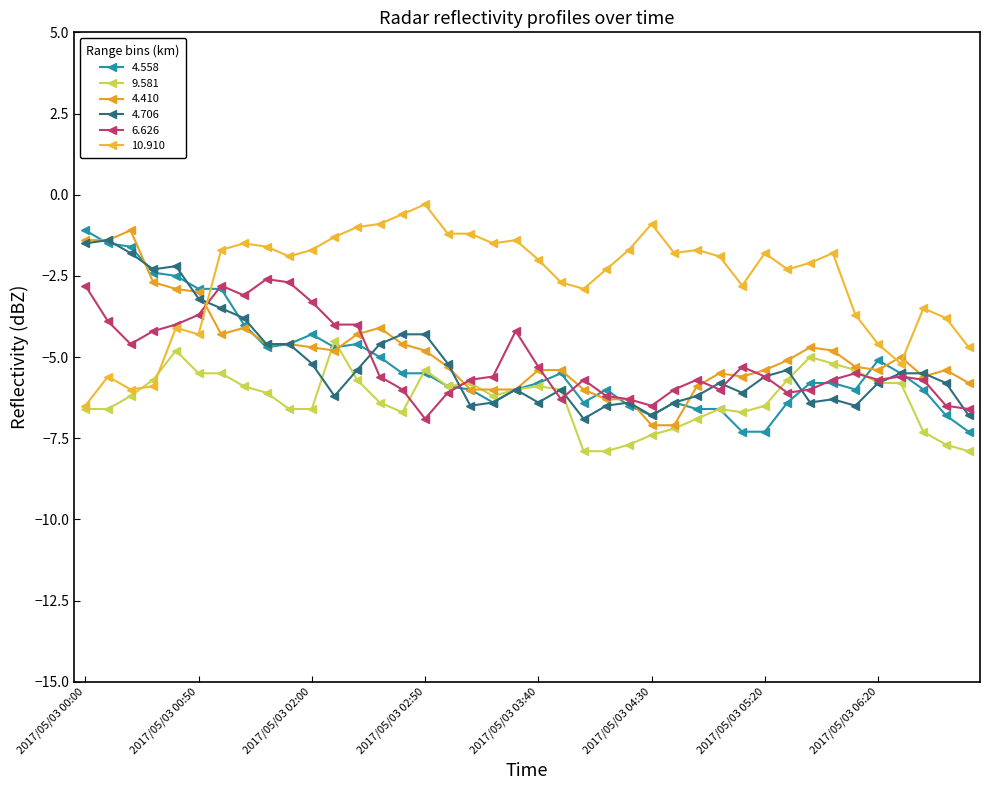

Where is the first local maximum for 10.910?

2017/05/03 00:10